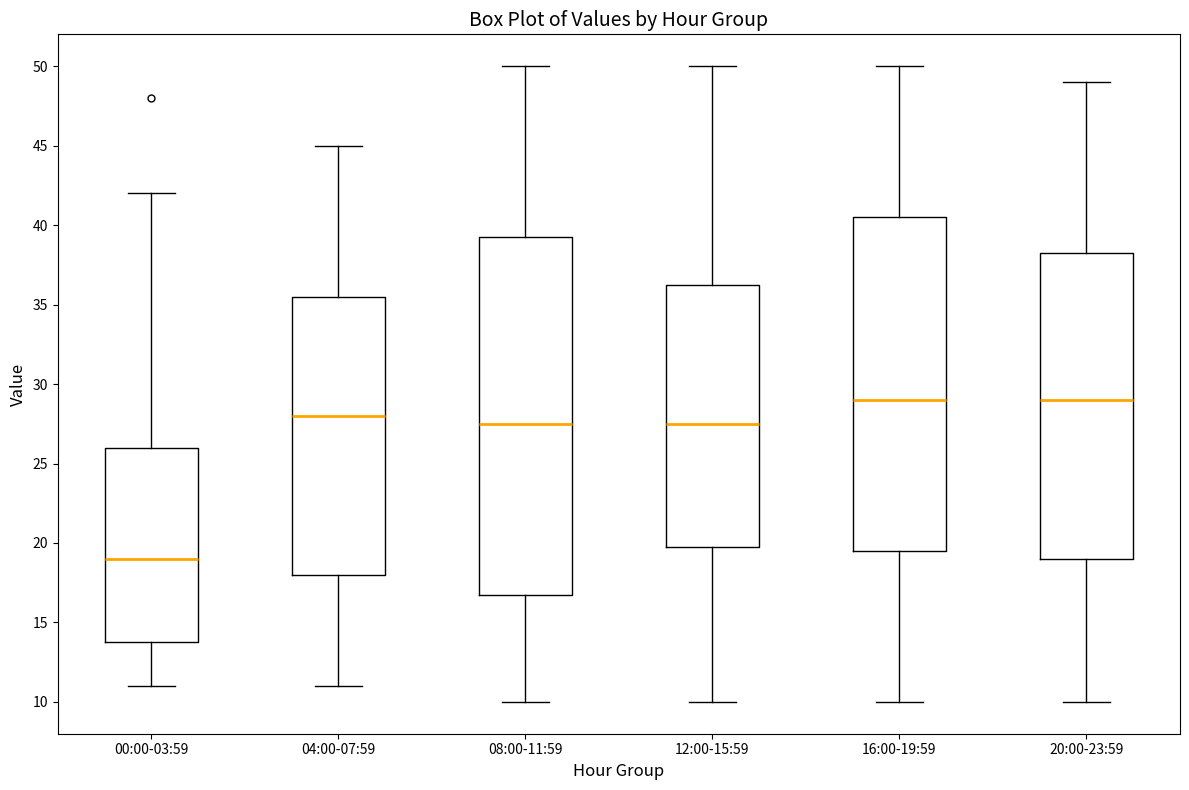

Reading left to right, read every box against the y-axis: the position of its median line, the range the box covers, and the ends of its whiskers. The values are not printed on the chart, so give them approximately, as read against the axis.

00:00-03:59: median 19.0, box 14.0 to 26.0, whiskers 11.0 to 42.0
04:00-07:59: median 28.0, box 18.0 to 35.5, whiskers 11.0 to 45.0
08:00-11:59: median 27.5, box 17.0 to 39.5, whiskers 10.0 to 50.0
12:00-15:59: median 27.5, box 20.0 to 36.5, whiskers 10.0 to 50.0
16:00-19:59: median 29.0, box 19.5 to 40.5, whiskers 10.0 to 50.0
20:00-23:59: median 29.0, box 19.0 to 38.5, whiskers 10.0 to 49.0